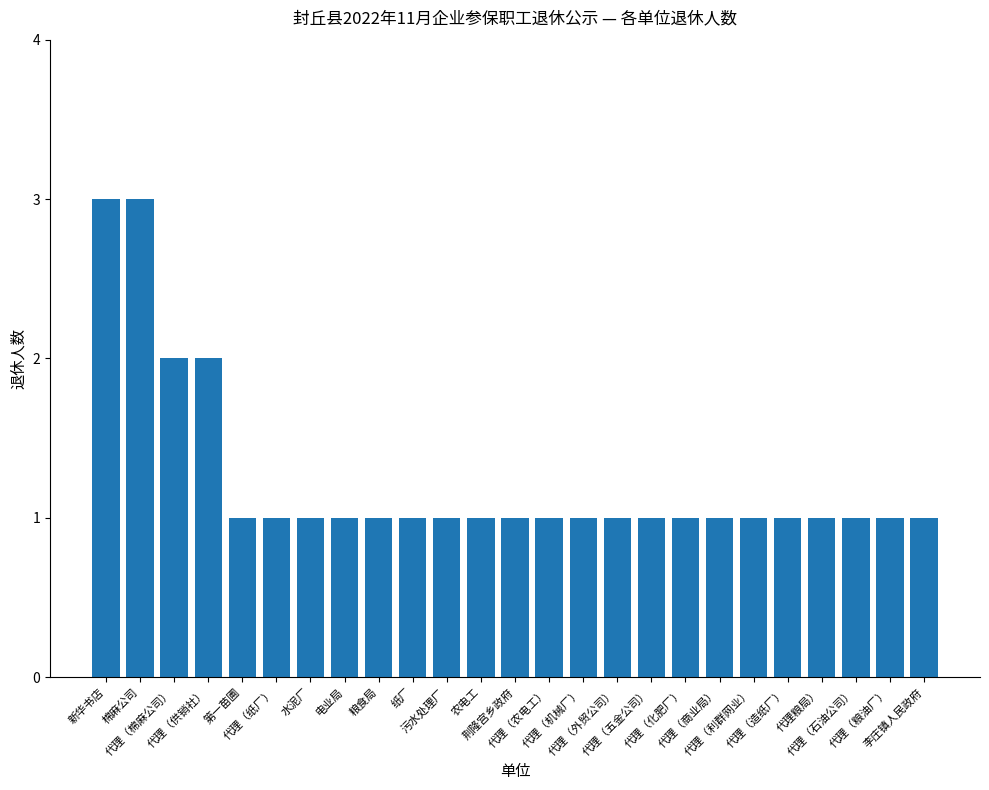

What is the difference between the maximum and minimum values?

2